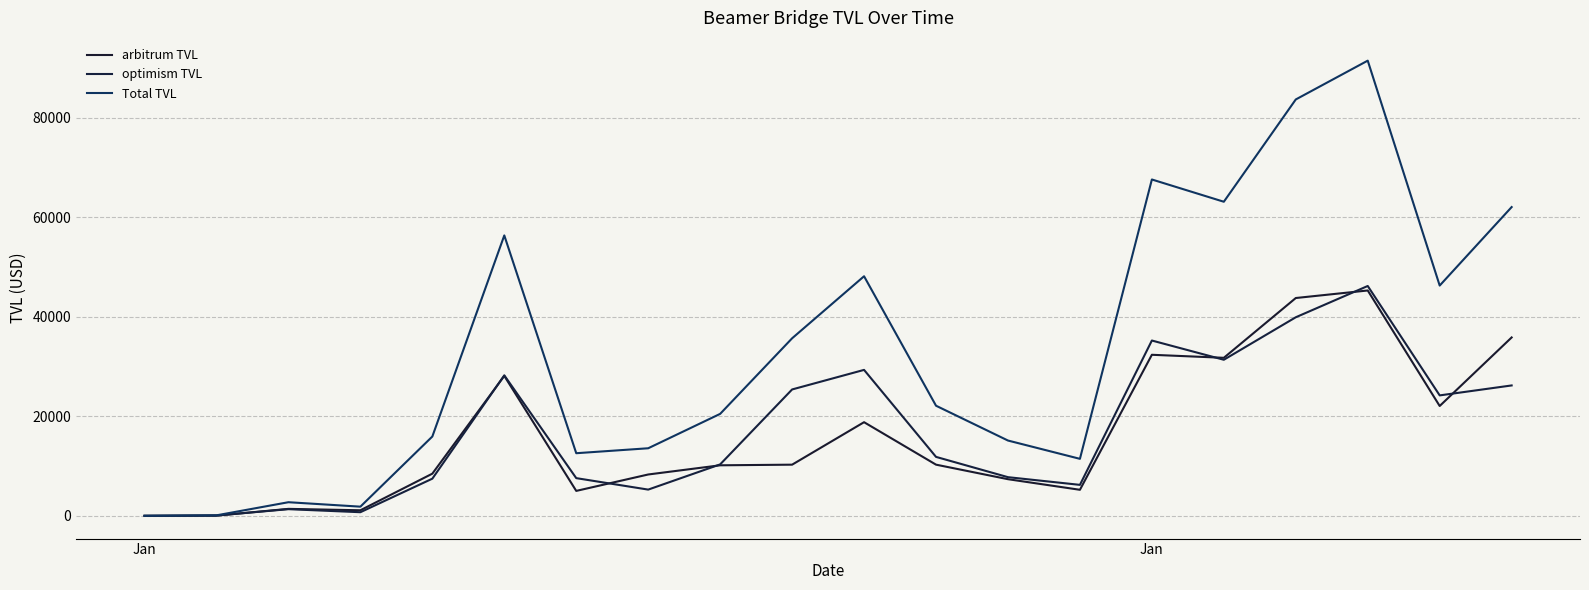

How many lines are shown in the chart?

3